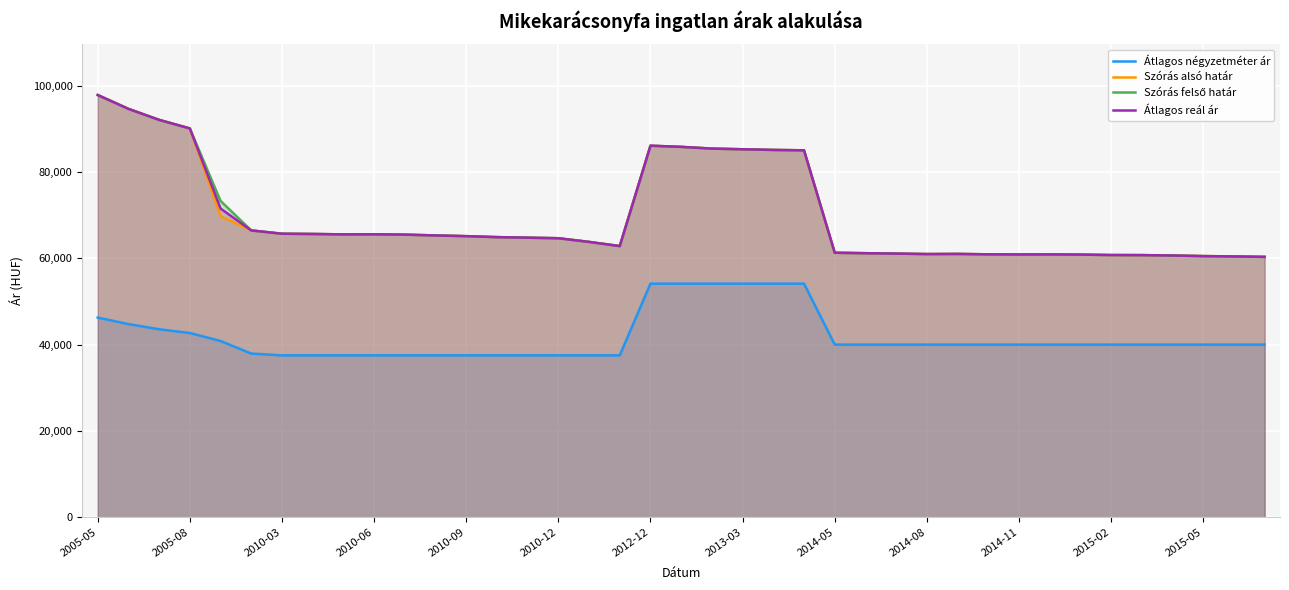

Which category has the highest value in the Szórás felső határ series?

2005-05